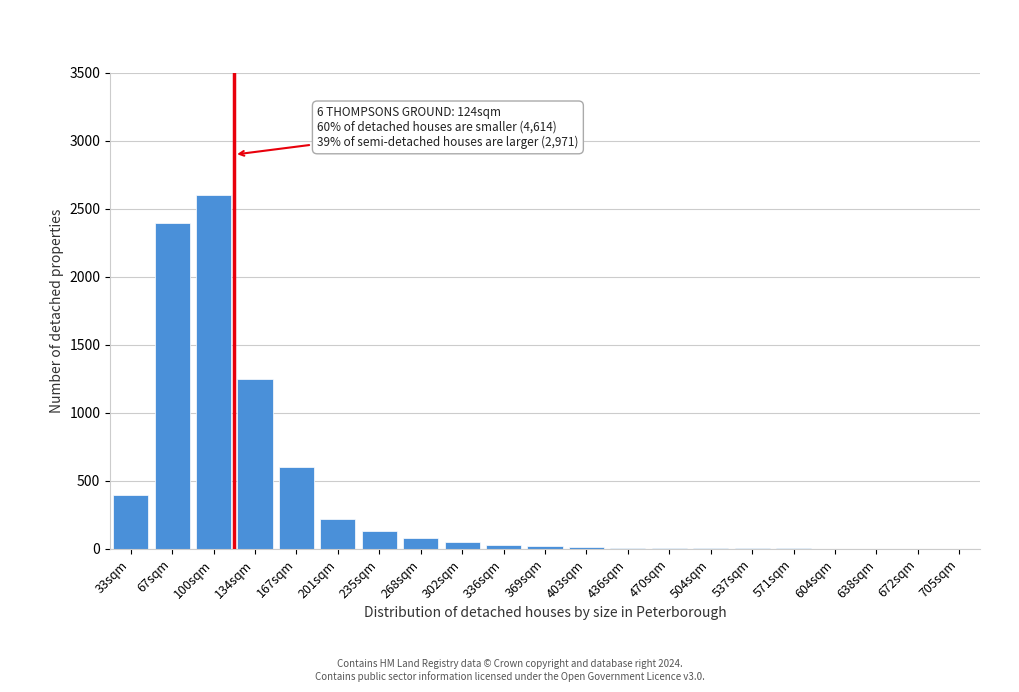

What is the maximum value shown in the chart?

2600